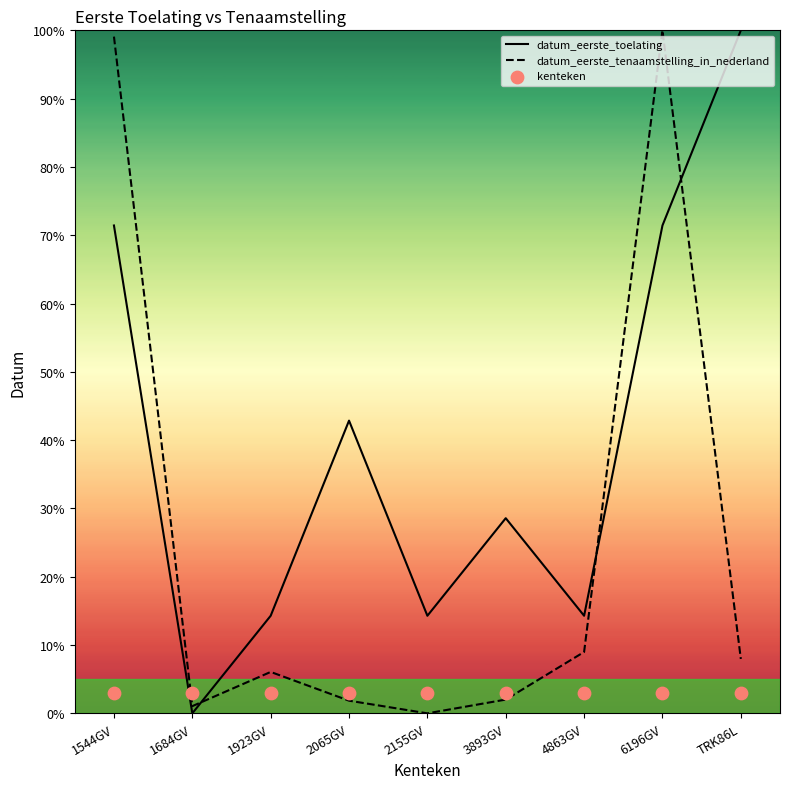

Which series reaches the maximum Y coordinate?

datum_eerste_toelating